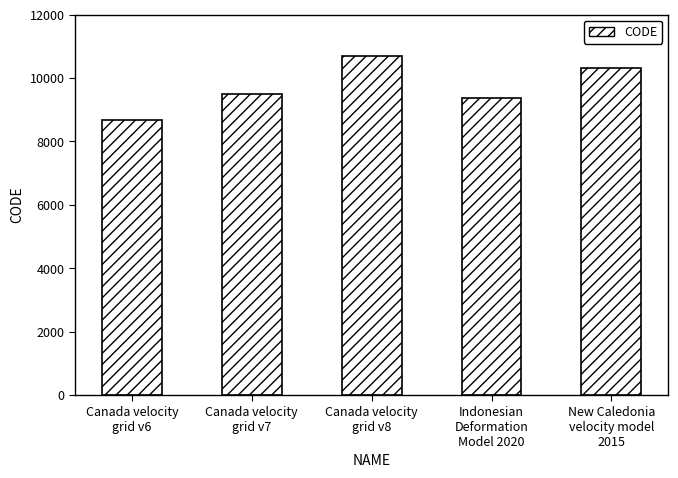

Which label corresponds to the smallest value in the chart?

Canada velocity
grid v6